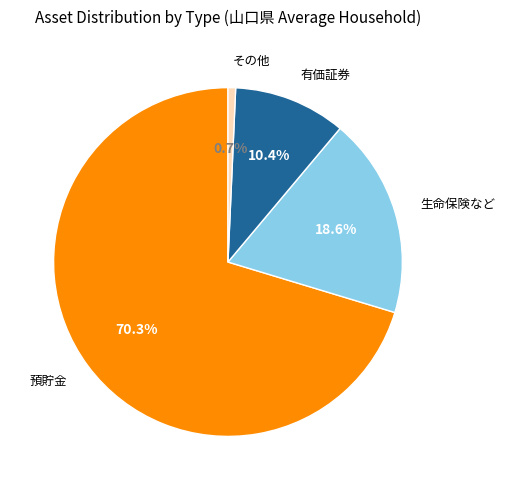

Is there any slice that represents more than half of the pie?

Yes